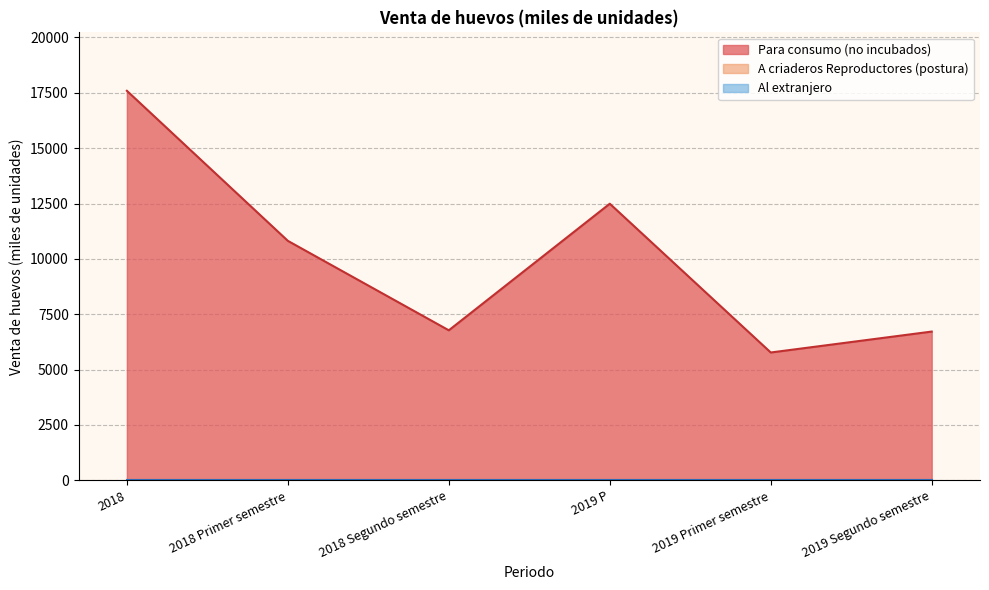

True or false: Al extranjero and A criaderos Reproductores (postura) cross at least once.

False